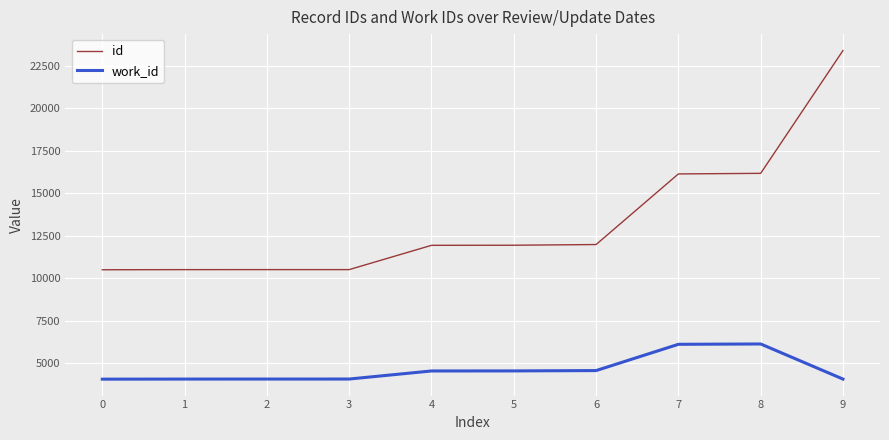

List the series in order of their overall mean, highest first.

id, work_id